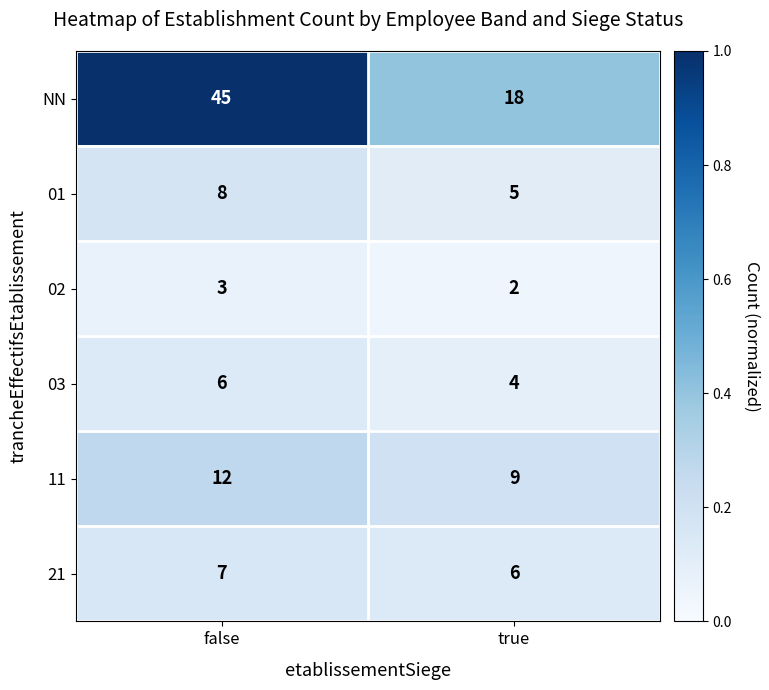

Reading left to right, what are all the values shown in this chart?

NN: 45	18
01: 8	5
02: 3	2
03: 6	4
11: 12	9
21: 7	6